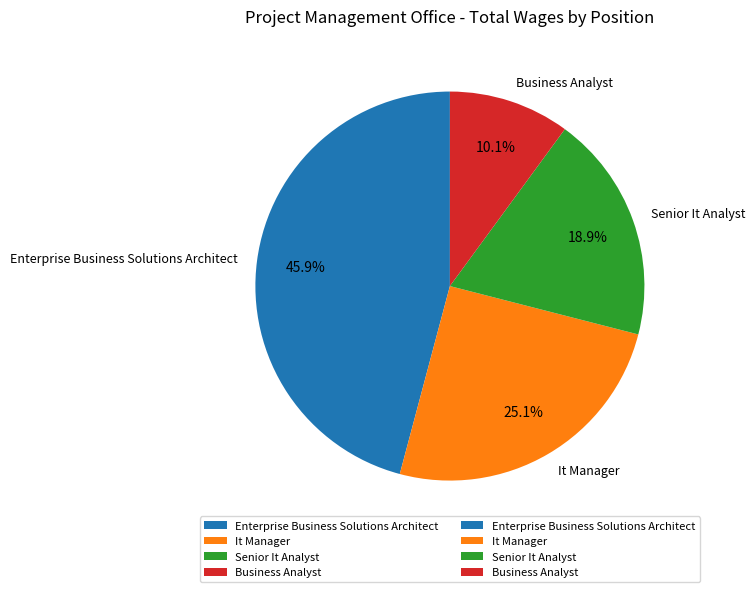

Approximately how many times larger is the value at Senior It Analyst compared to Business Analyst?

1.9